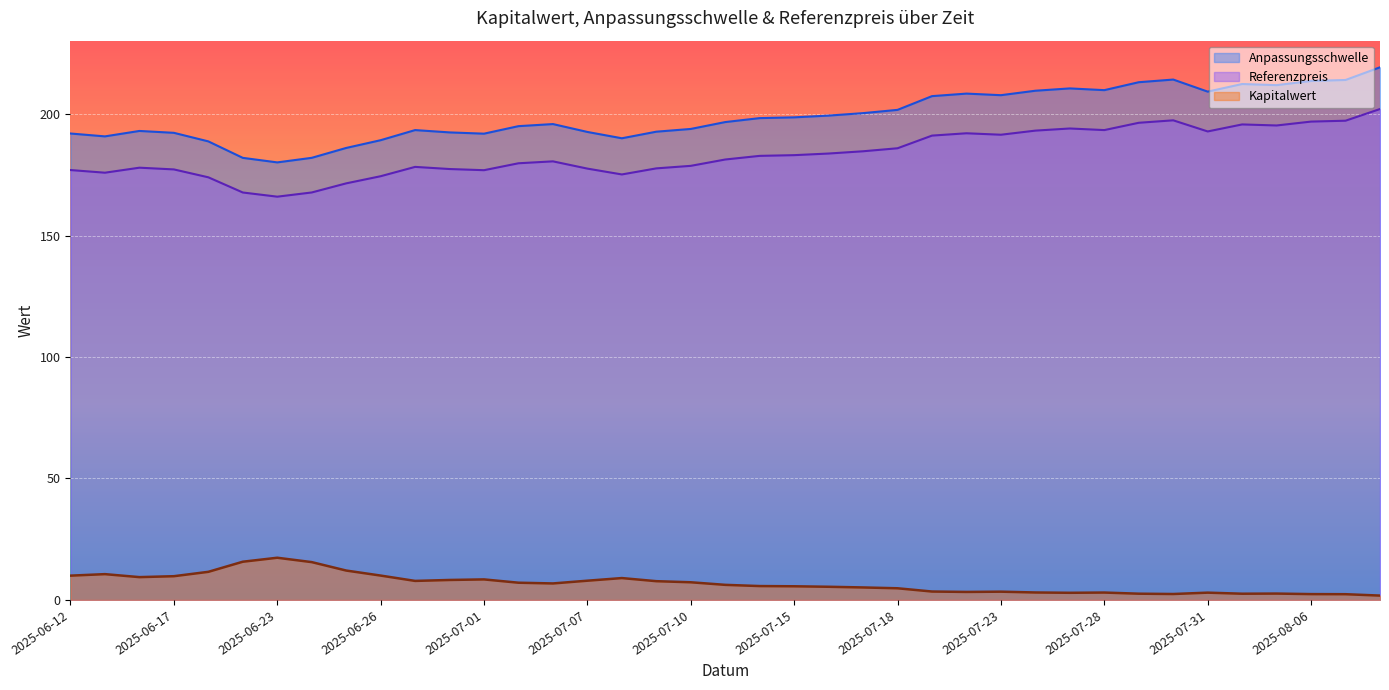

What is the minimum value shown in the chart?

1.8